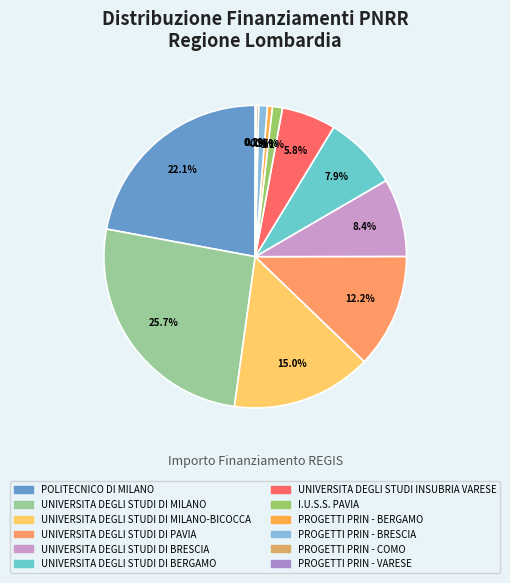

The PROGETTI PRIN - VARESE slice represents 0% of the pie. True or false?

True